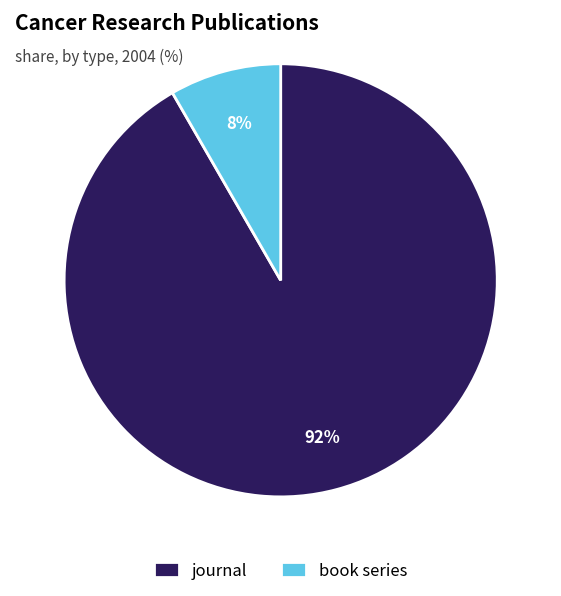

Which slice is the largest?

journal